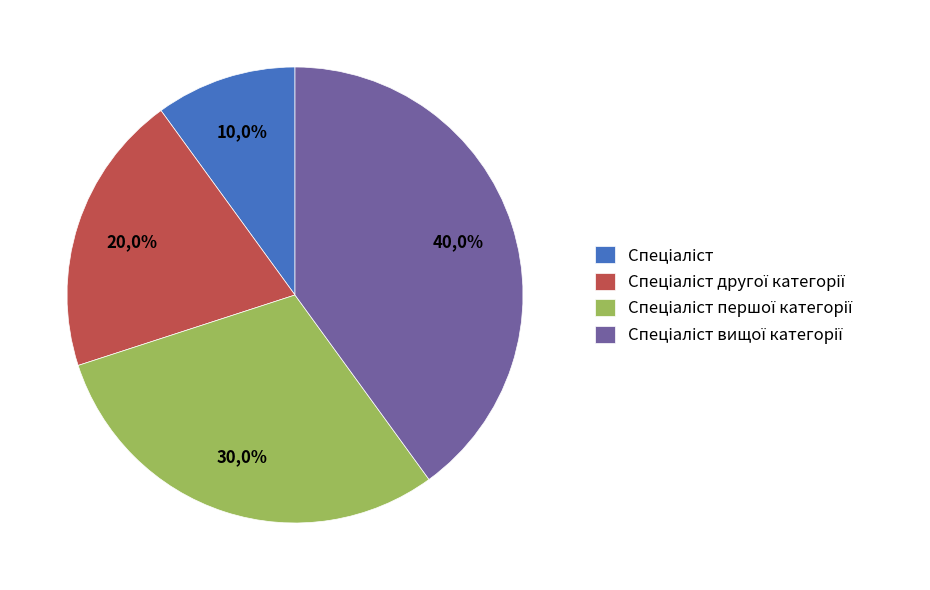

Which has a higher value, Спеціаліст вищої категорії or Спеціаліст другої категорії?

Спеціаліст вищої категорії